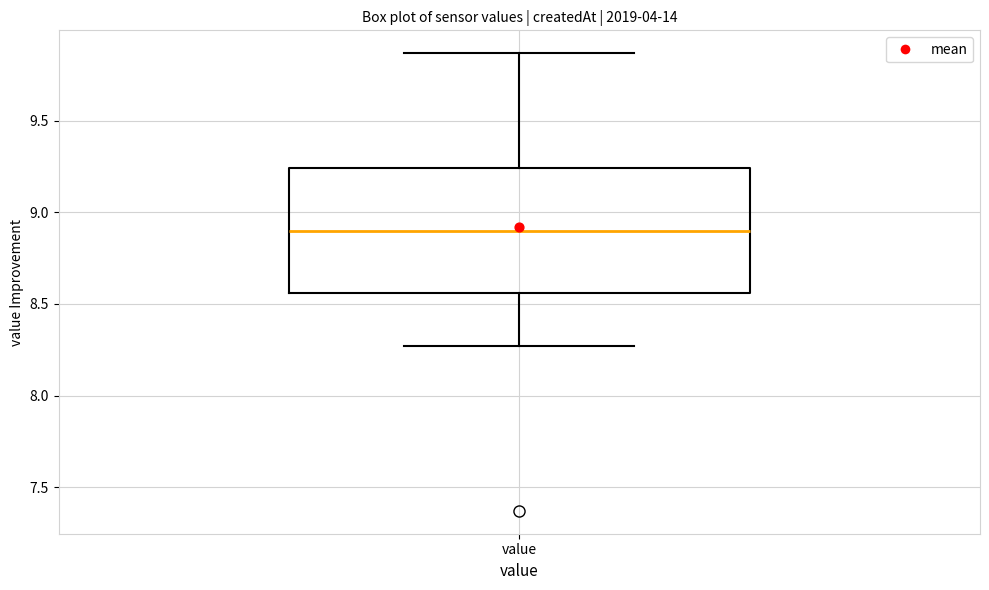

Transcribe this box plot: give where the median line is, the range the box spans, and where the two whiskers end, as read against the y-axis. The values are not printed on the chart, so give them approximately, as read against the axis.

median 8.90, box 8.55 to 9.25, whiskers 8.25 to 9.85